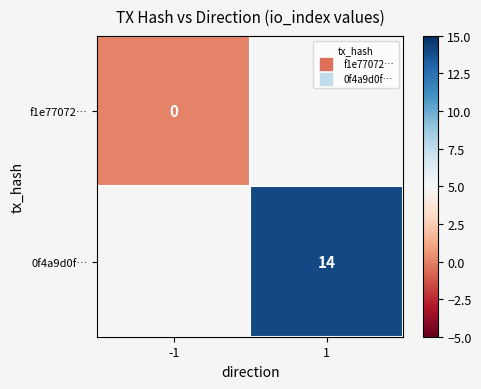

Read the 0f4a9d0f… value at 1.

14.0